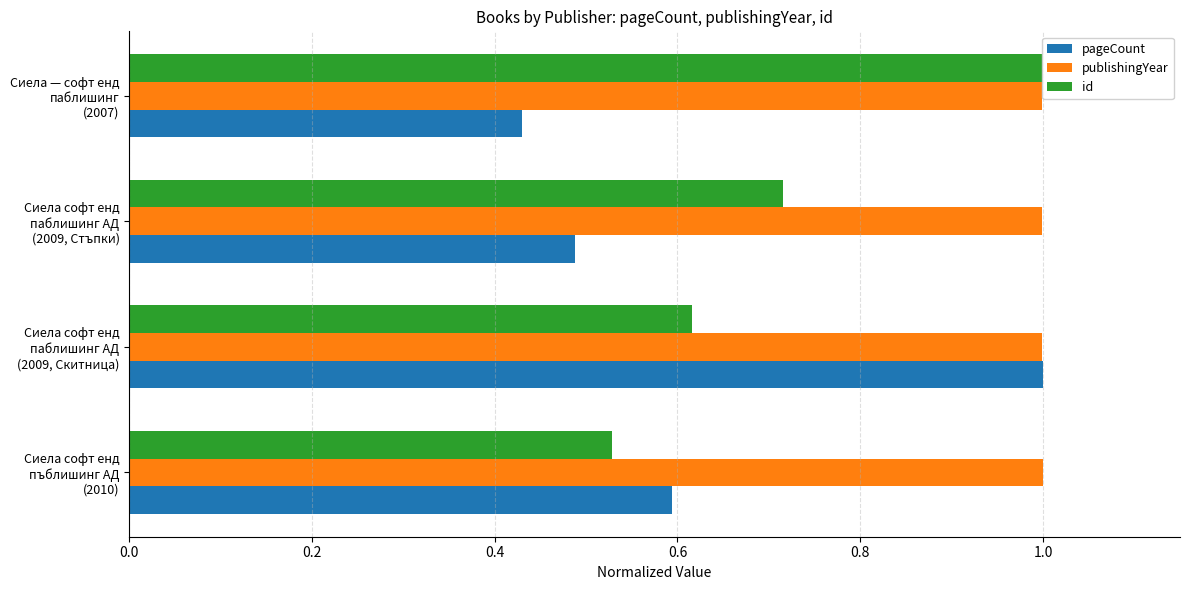

How many bars are there in each group?

3